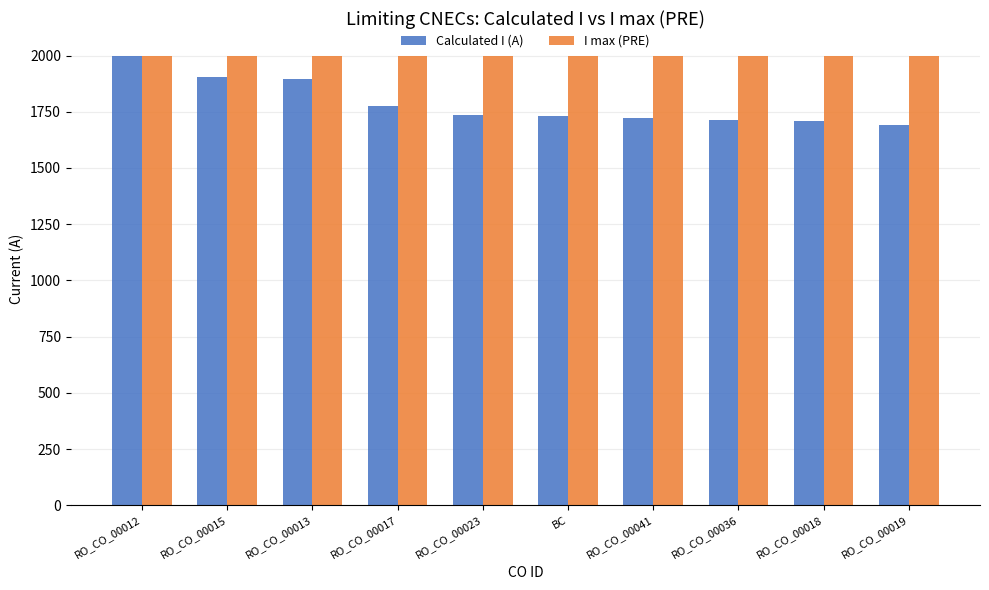

The Calculated I (A) series shows 1776 at RO_CO_00017. True or false?

True